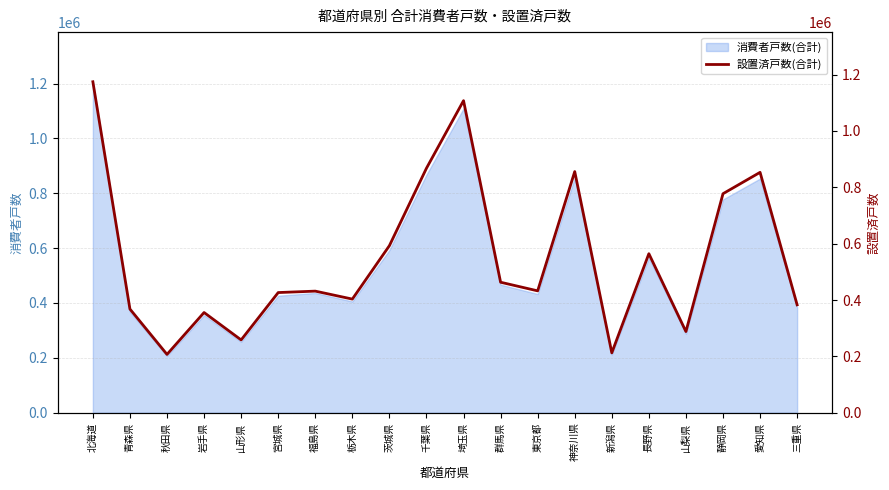

Reading right to left, transcribe all the data shown in this chart.

382966	853224	777399	288026	564455	212514	855947	432549	463143	1107660	867841	592955	403346	431590	426503	258417	355674	206991	367977	1174761